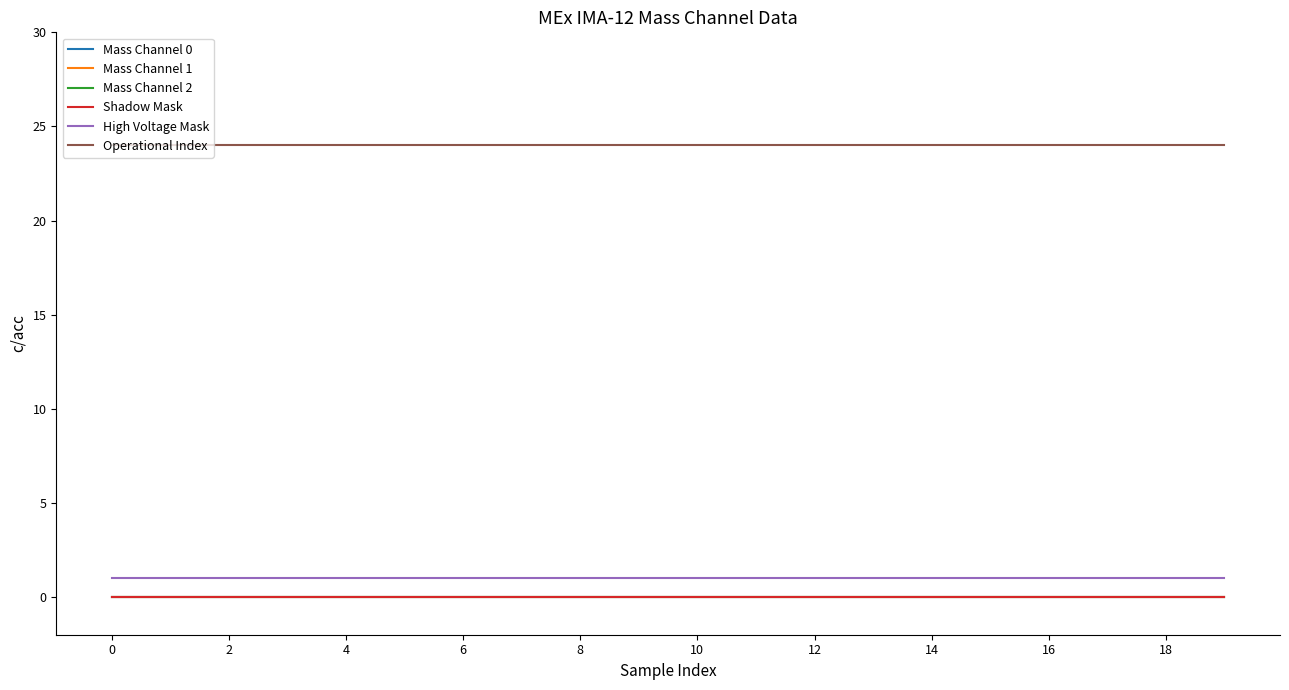

Does the chart have visible grid lines?

No